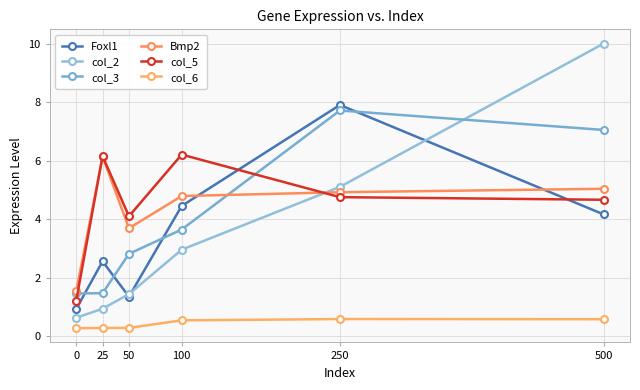

Is this an area chart (filled region under the line)?

No